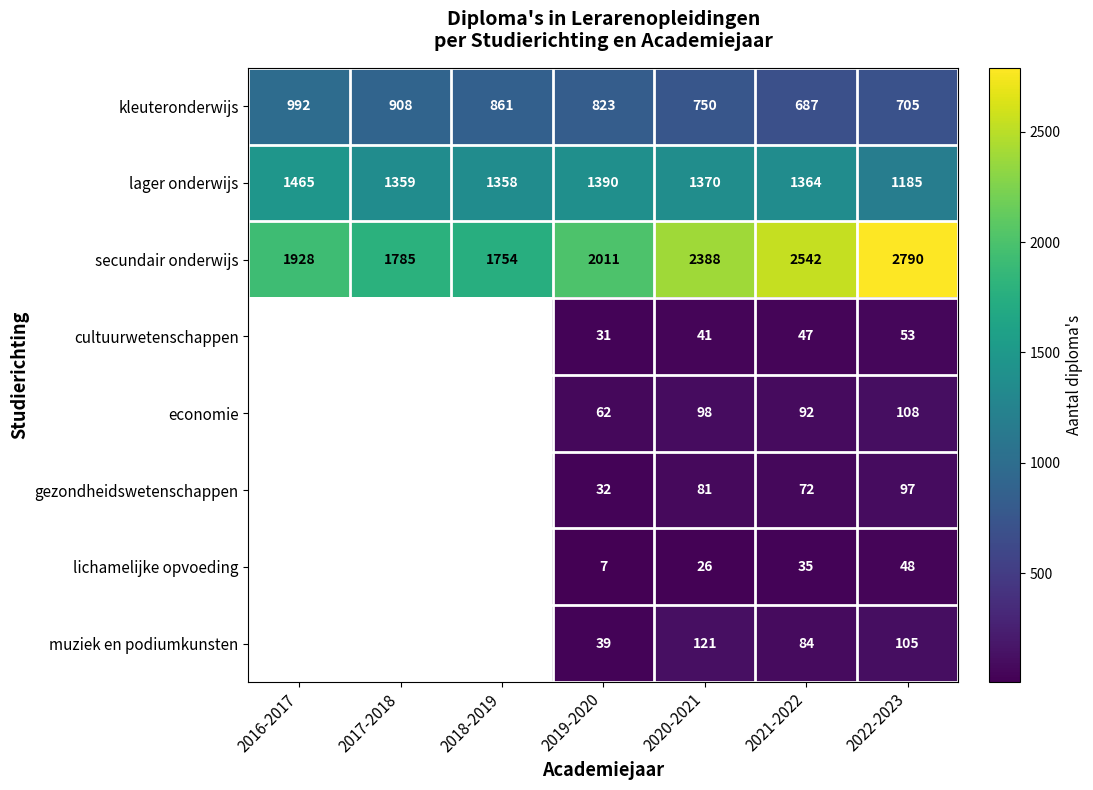

What is the difference between the highest and lowest values at 2021-2022?

2507